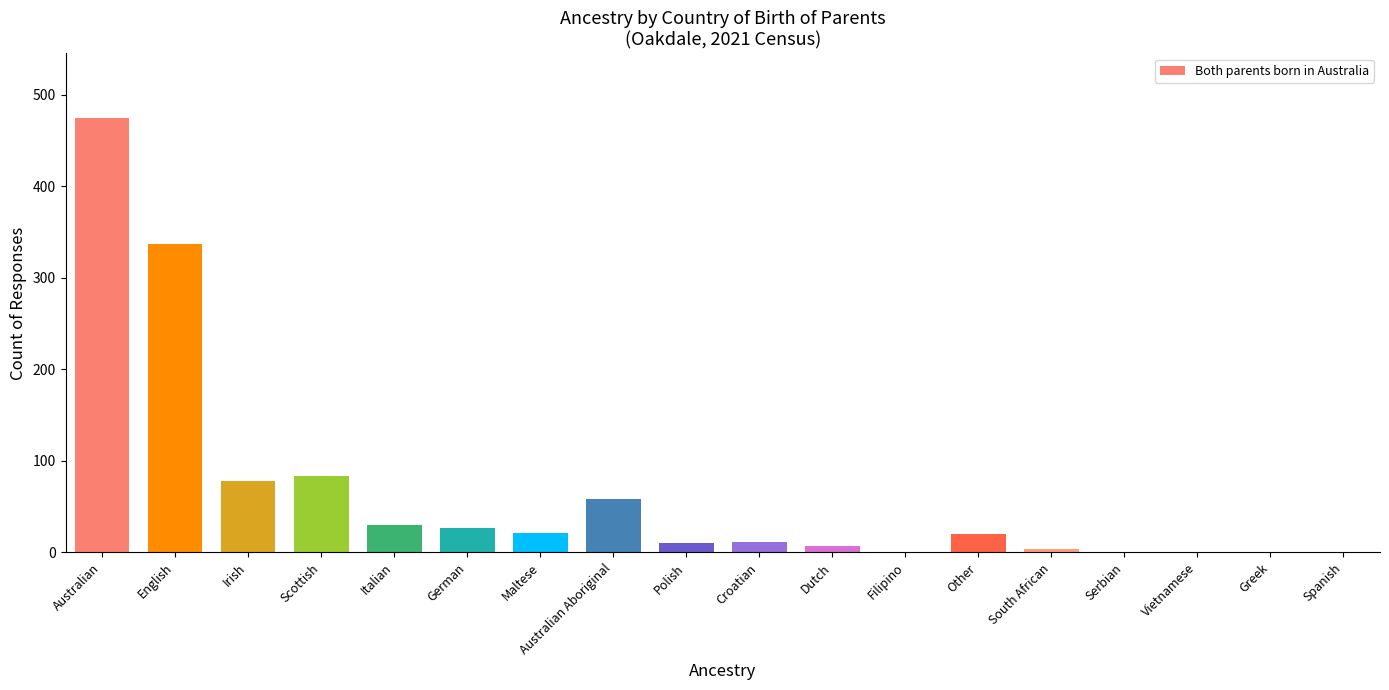

What is the change in value from German to Spanish?

-27